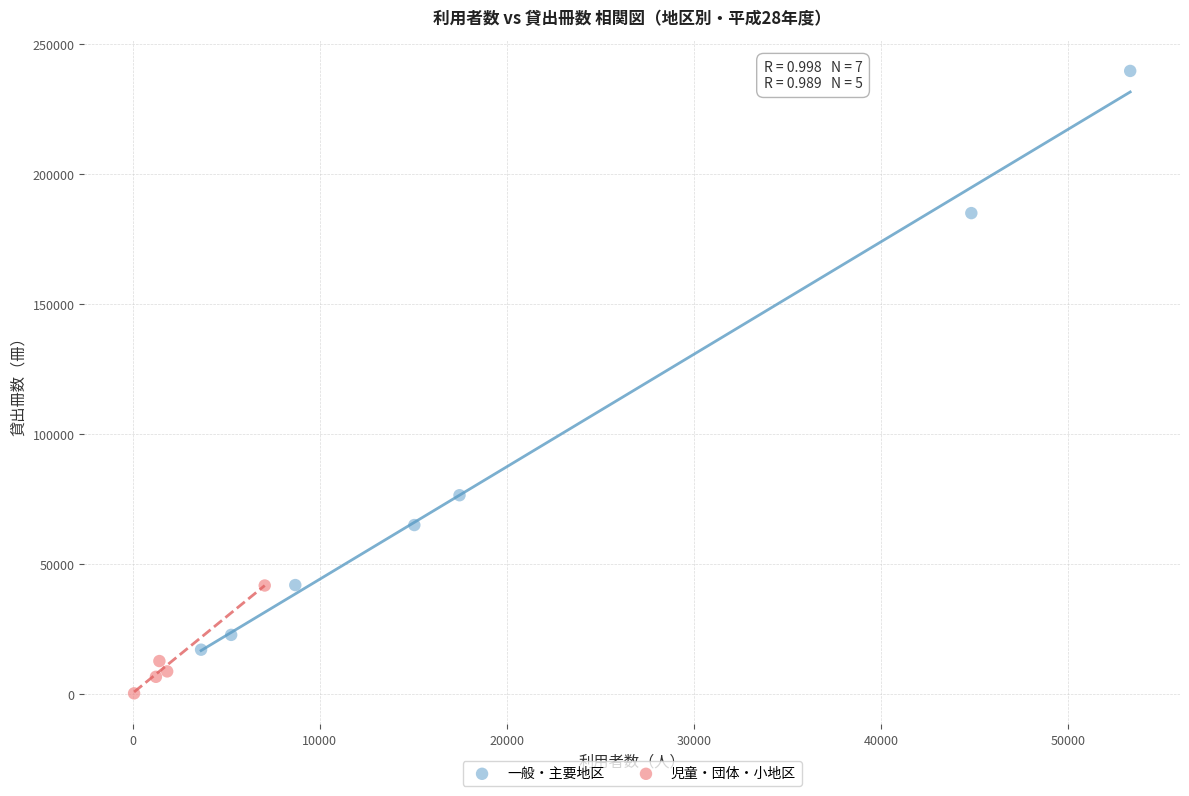

Which series has the largest Y range (max minus min)?

一般・主要地区